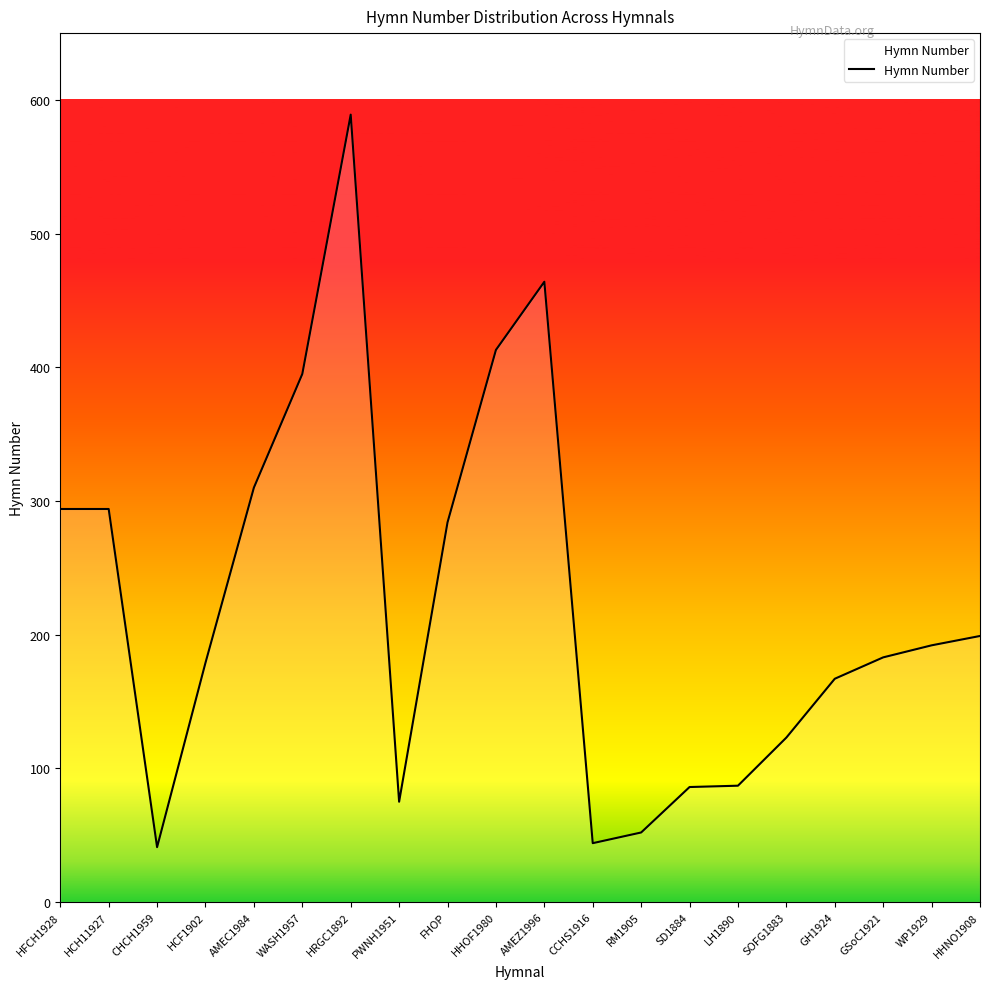

Read the value at CCHS1916.

44